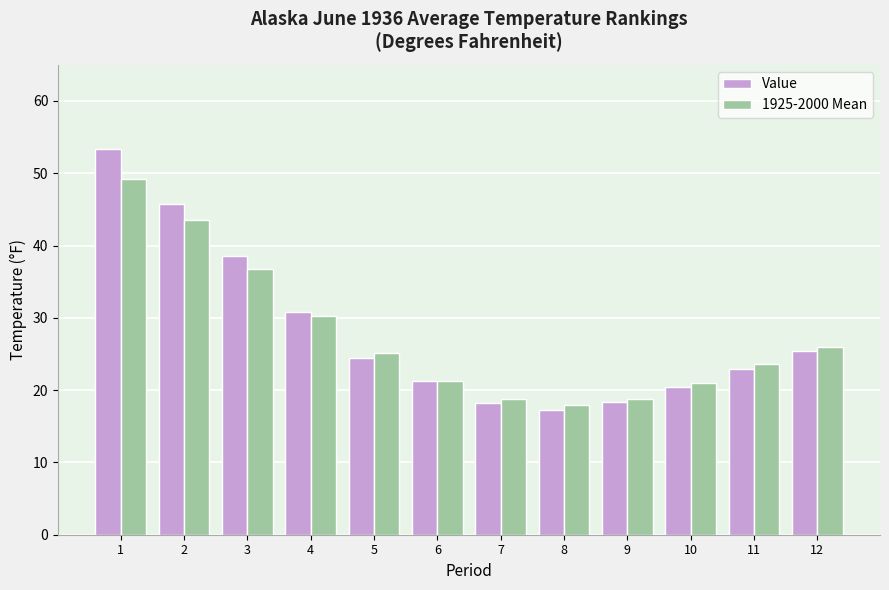

What is the value of the Value bar at the 8th from the left?

17.3